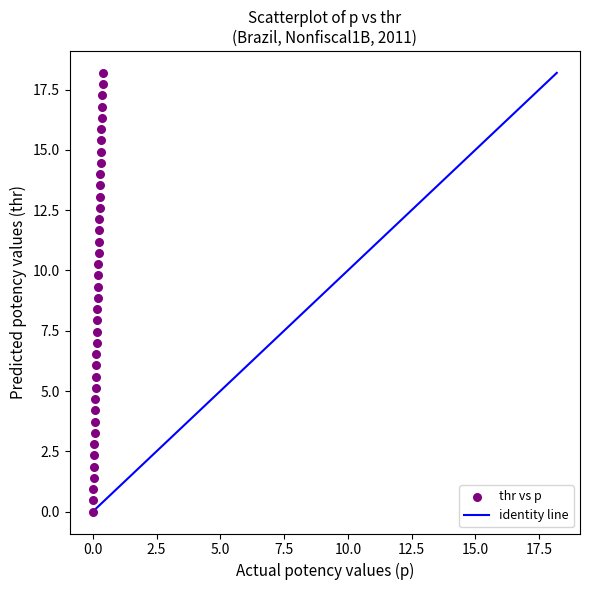

What is the range of Y values (max minus min)?

18.2